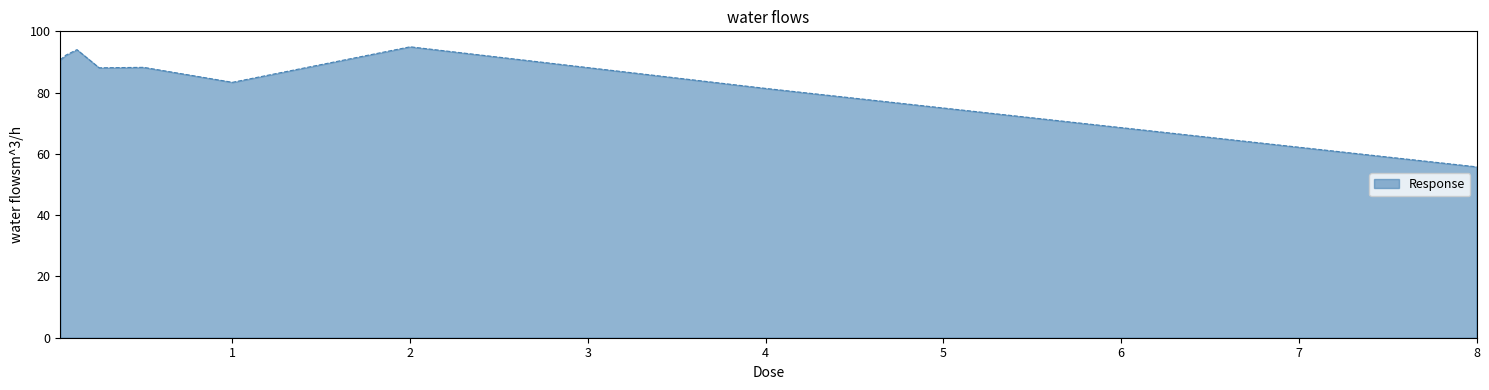

What is the maximum value shown in the chart?

95.0